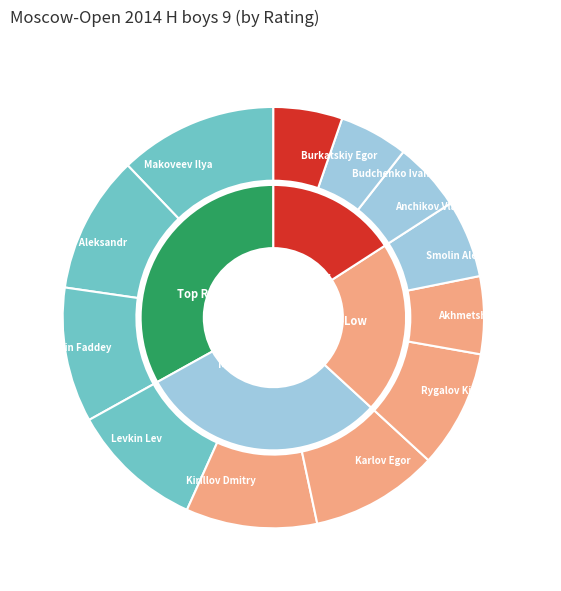

The Levkin Lev slice represents 1% of the pie. True or false?

False